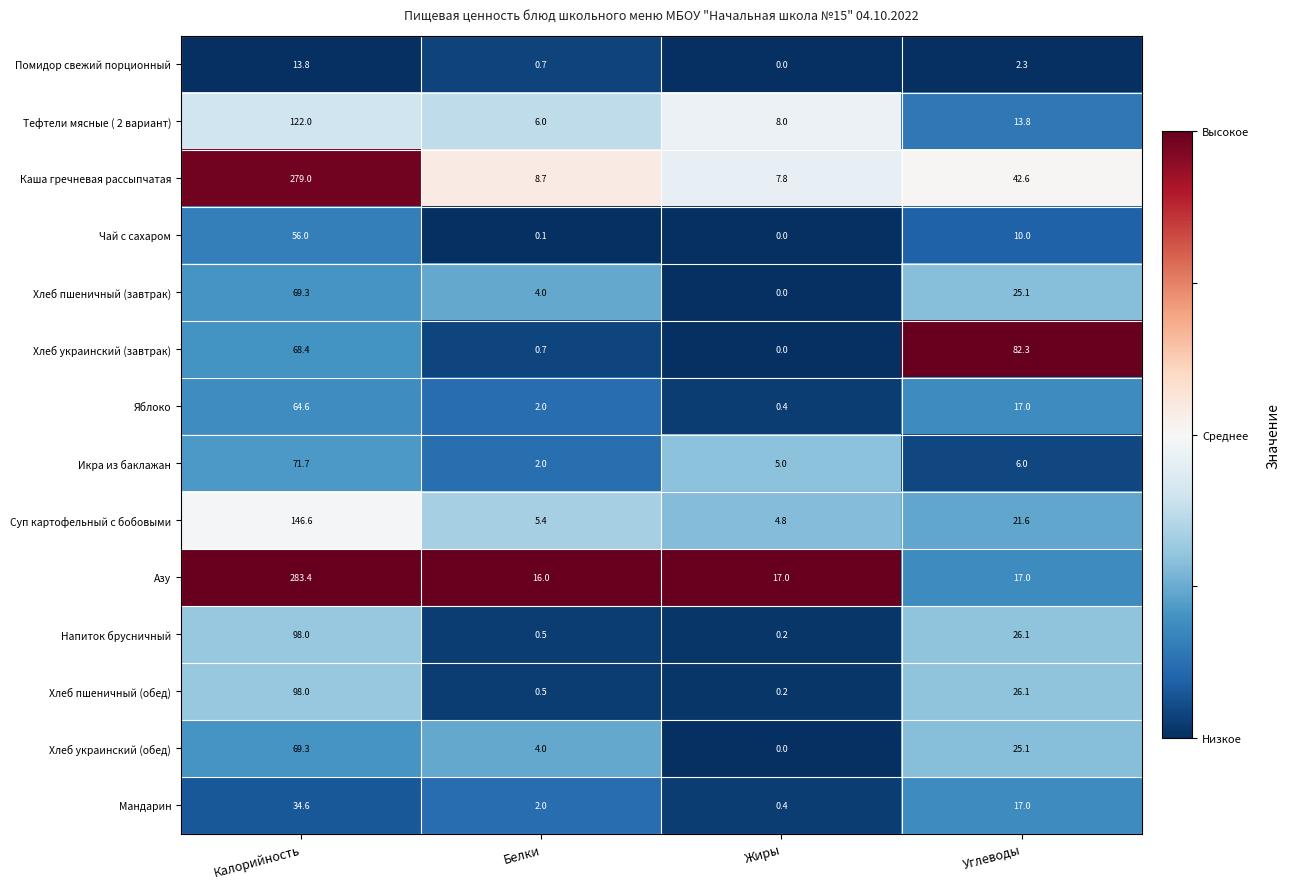

What is the highest value of the Хлеб украинский (завтрак) series?

82.3